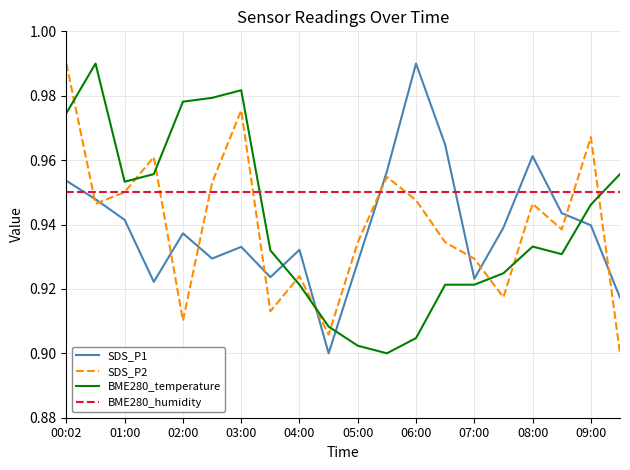

Which series has the largest total across all categories?

BME280_humidity